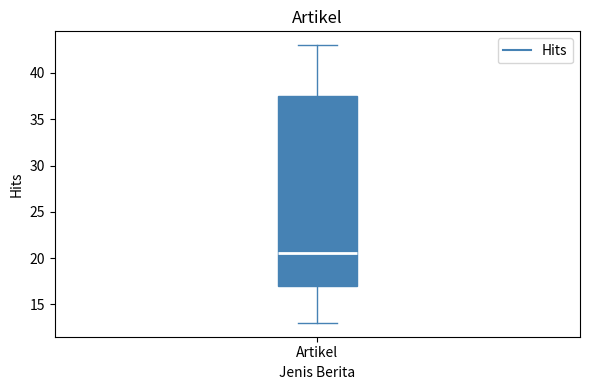

Transcribe this box plot: give where the median line is, the range the box spans, and where the two whiskers end, as read against the y-axis. The values are not printed on the chart, so give them approximately, as read against the axis.

median 20.5, box 17.0 to 37.5, whiskers 13.0 to 43.0